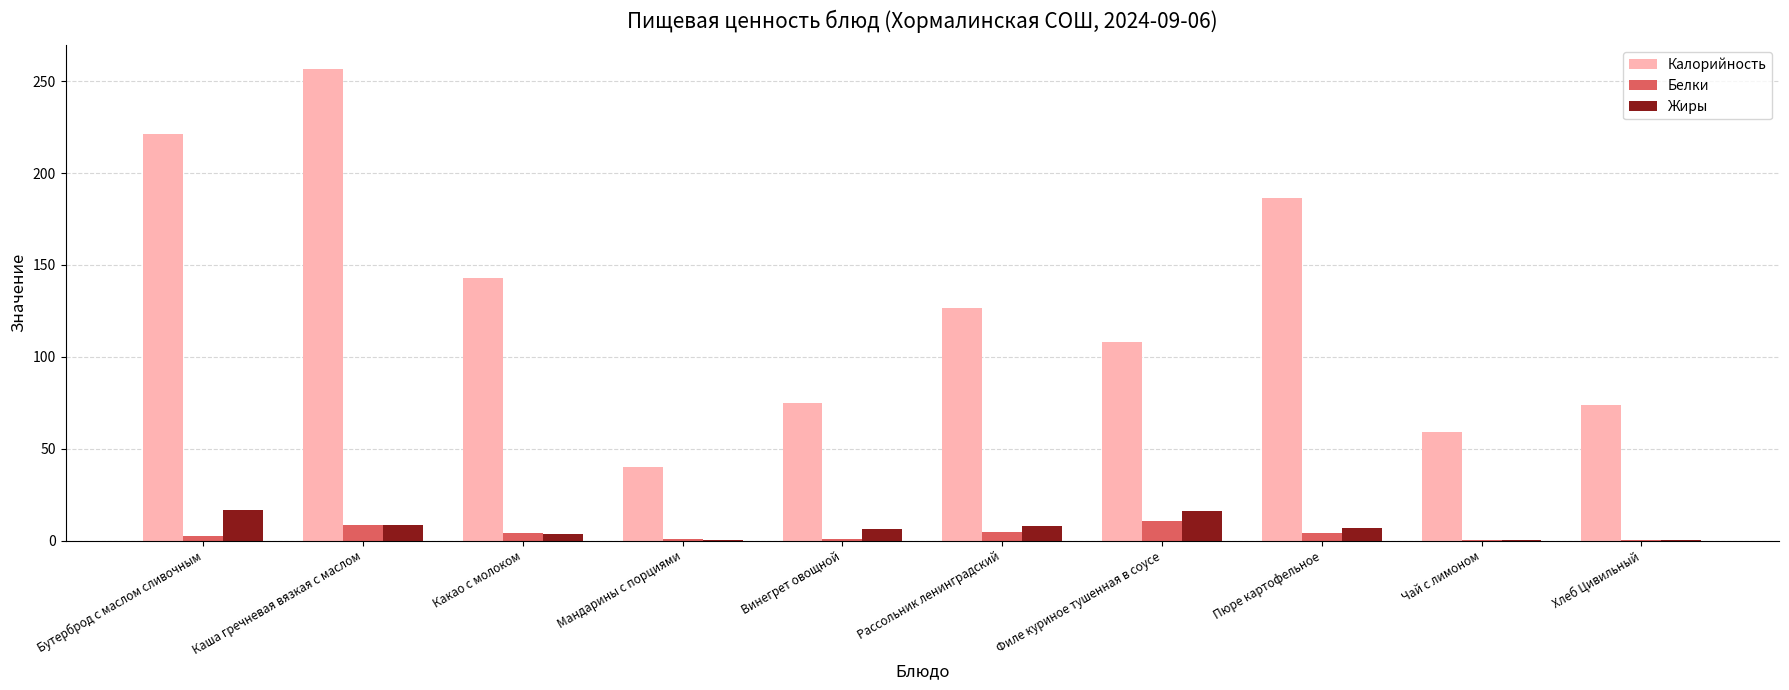

True or false: Калорийность has a value of 256.9 at Каша гречневая вязкая с маслом.

True